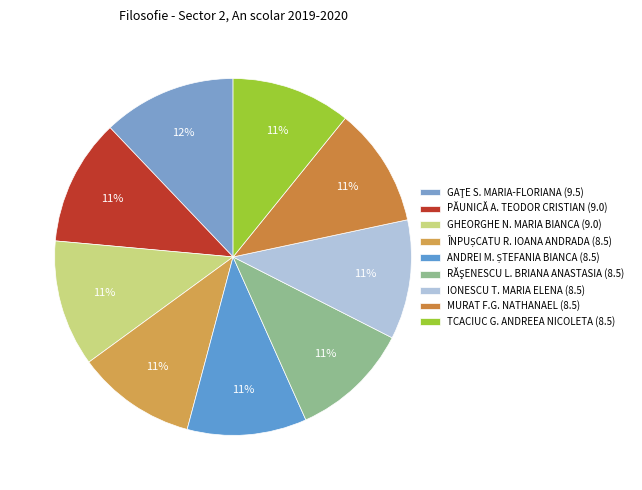

How many segments does this pie chart have?

9